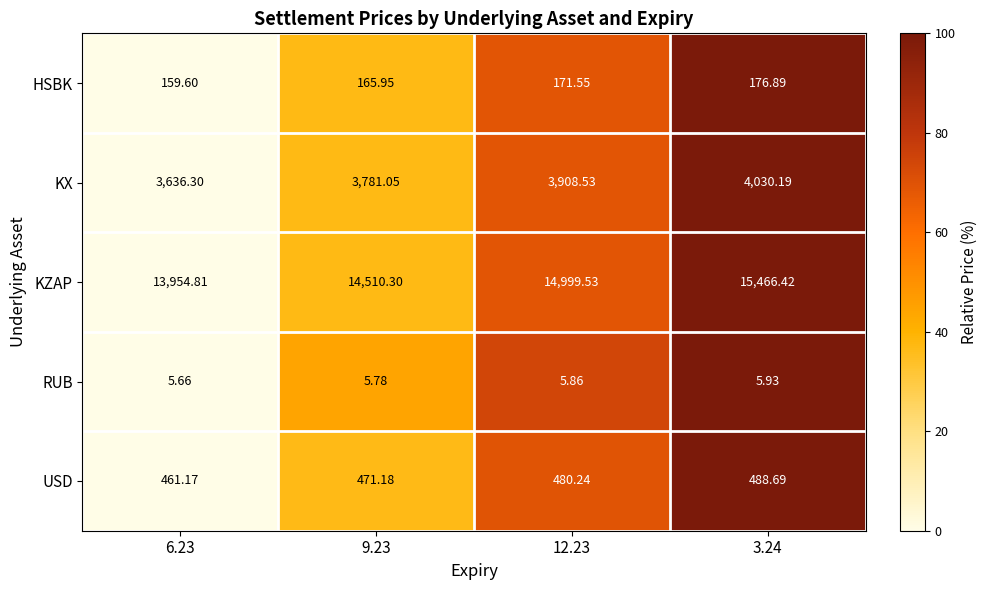

Rank the series by their maximum value, from highest to lowest.

KZAP, KX, USD, HSBK, RUB